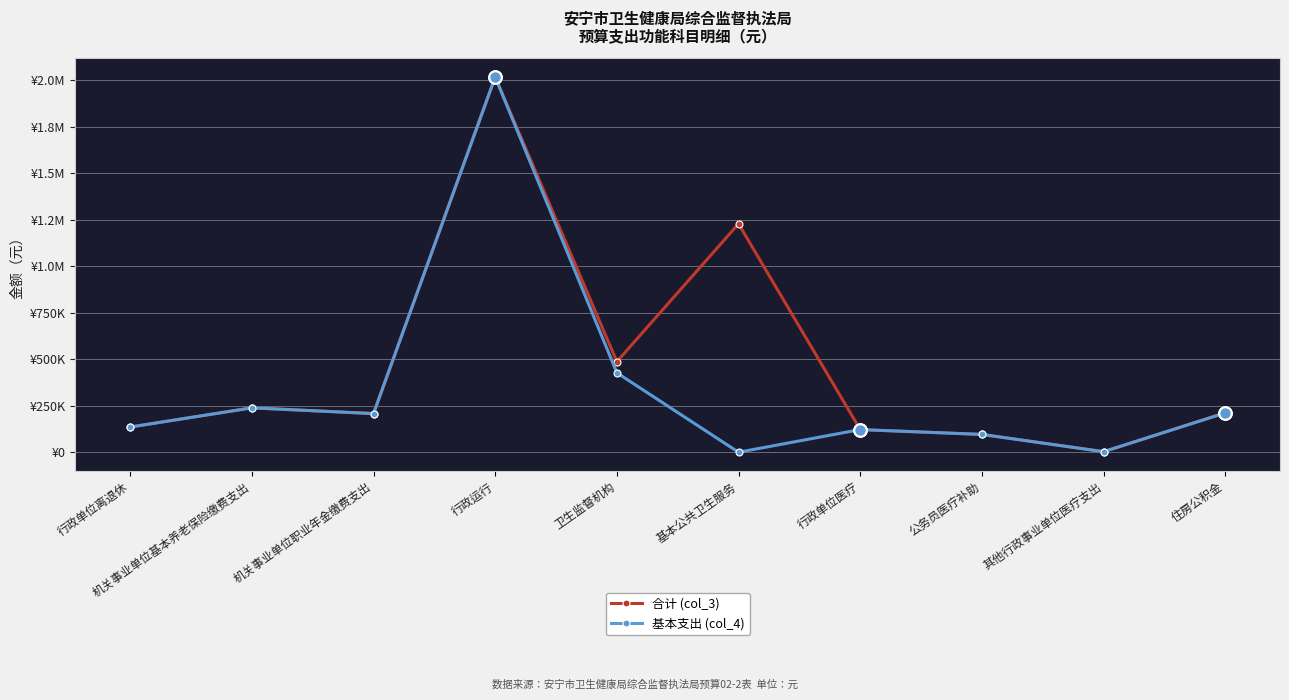

At which label does 合计 (col_3) reach its peak?

行政运行